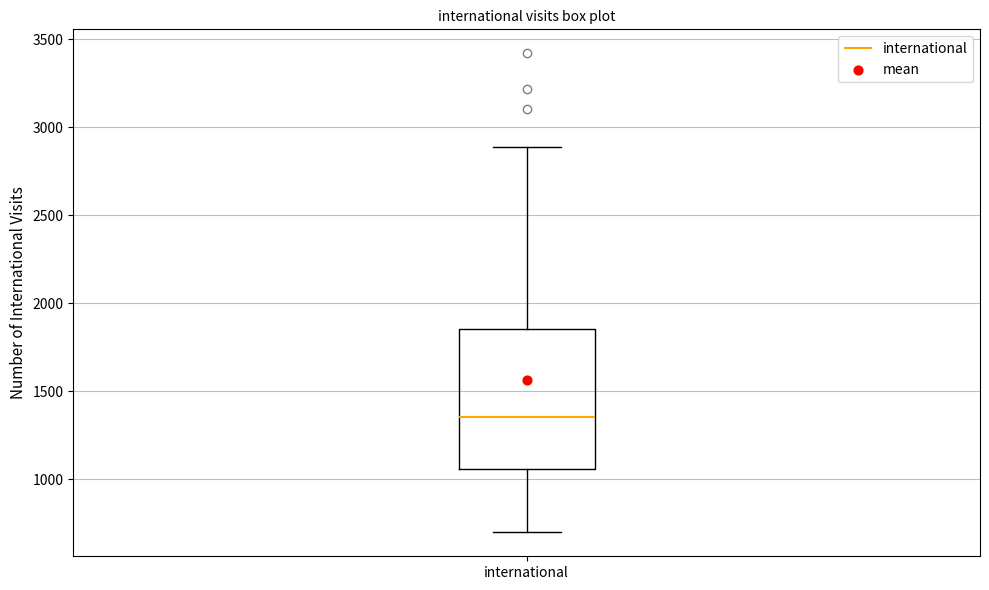

Read this box plot against the y-axis: the position of the median line, the range covered by the box, and the ends of both whiskers. The values are not printed on the chart, so give them approximately, as read against the axis.

median 1350, box 1050 to 1850, whiskers 700 to 2900